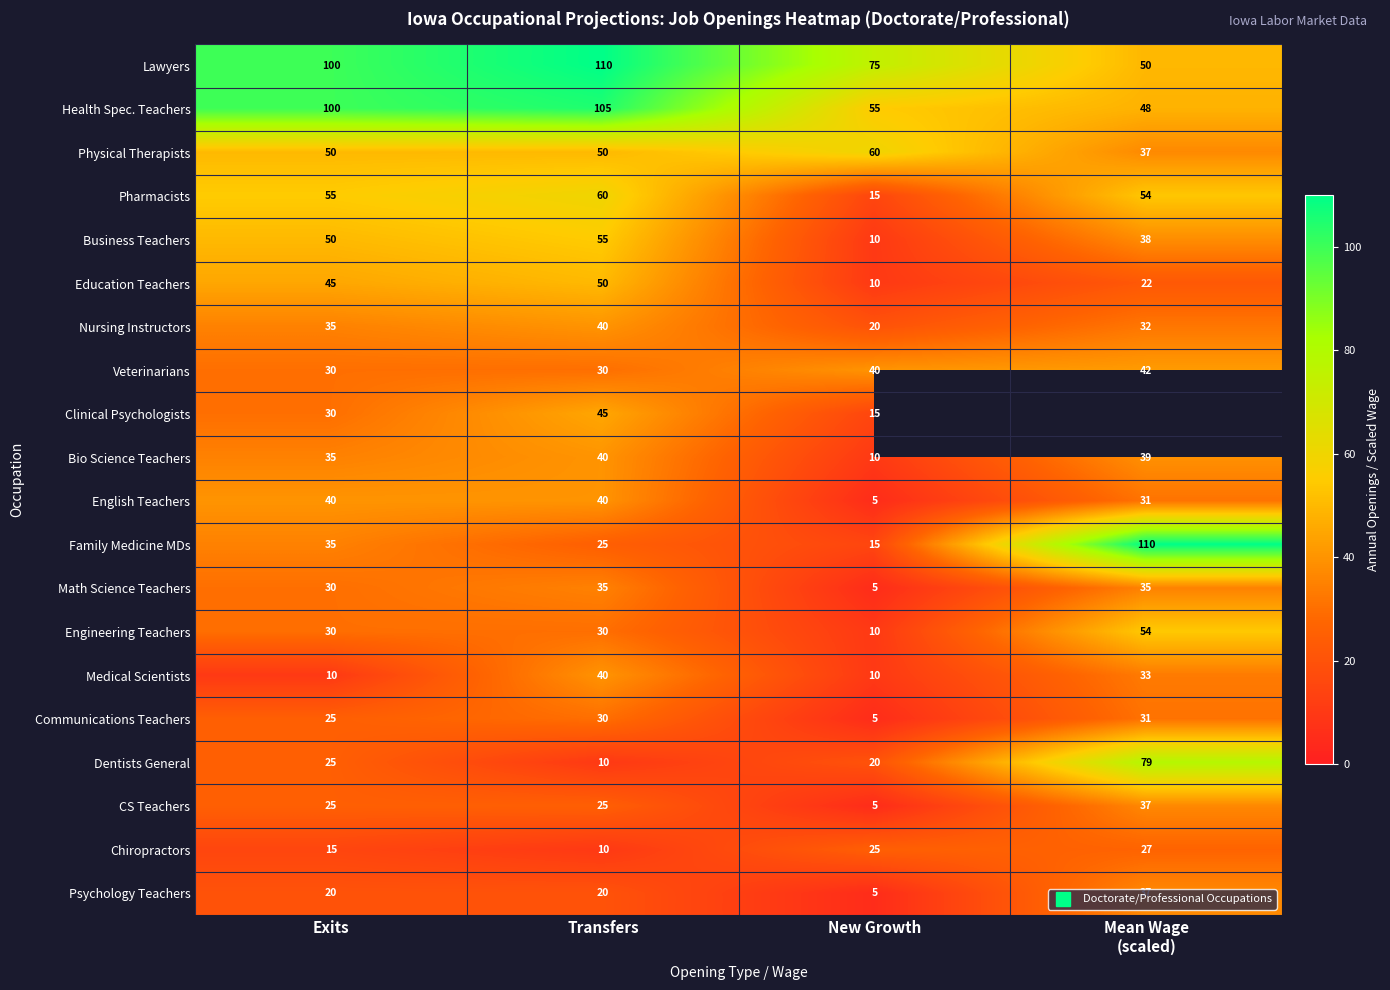

The Chiropractors series shows 11.5 at New Growth. True or false?

False